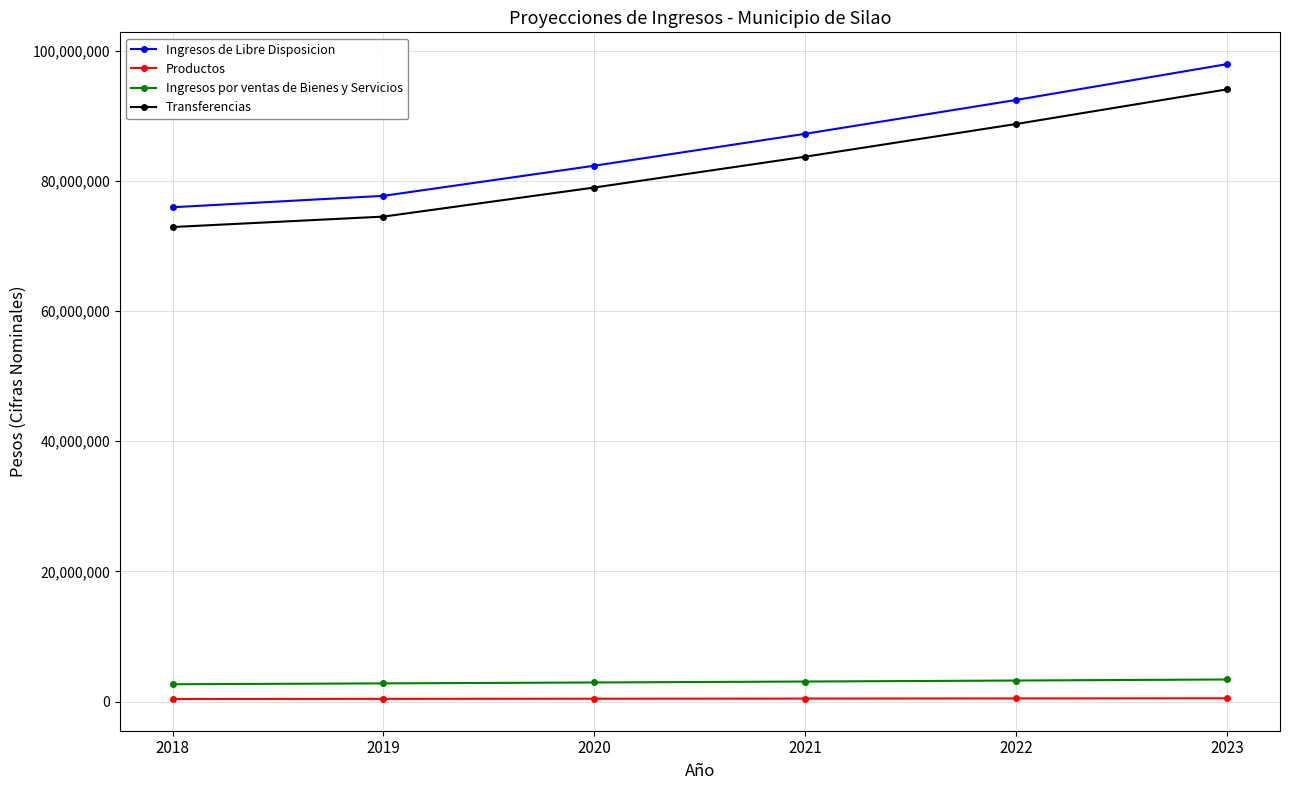

What is the highest value of the Productos series?

495197